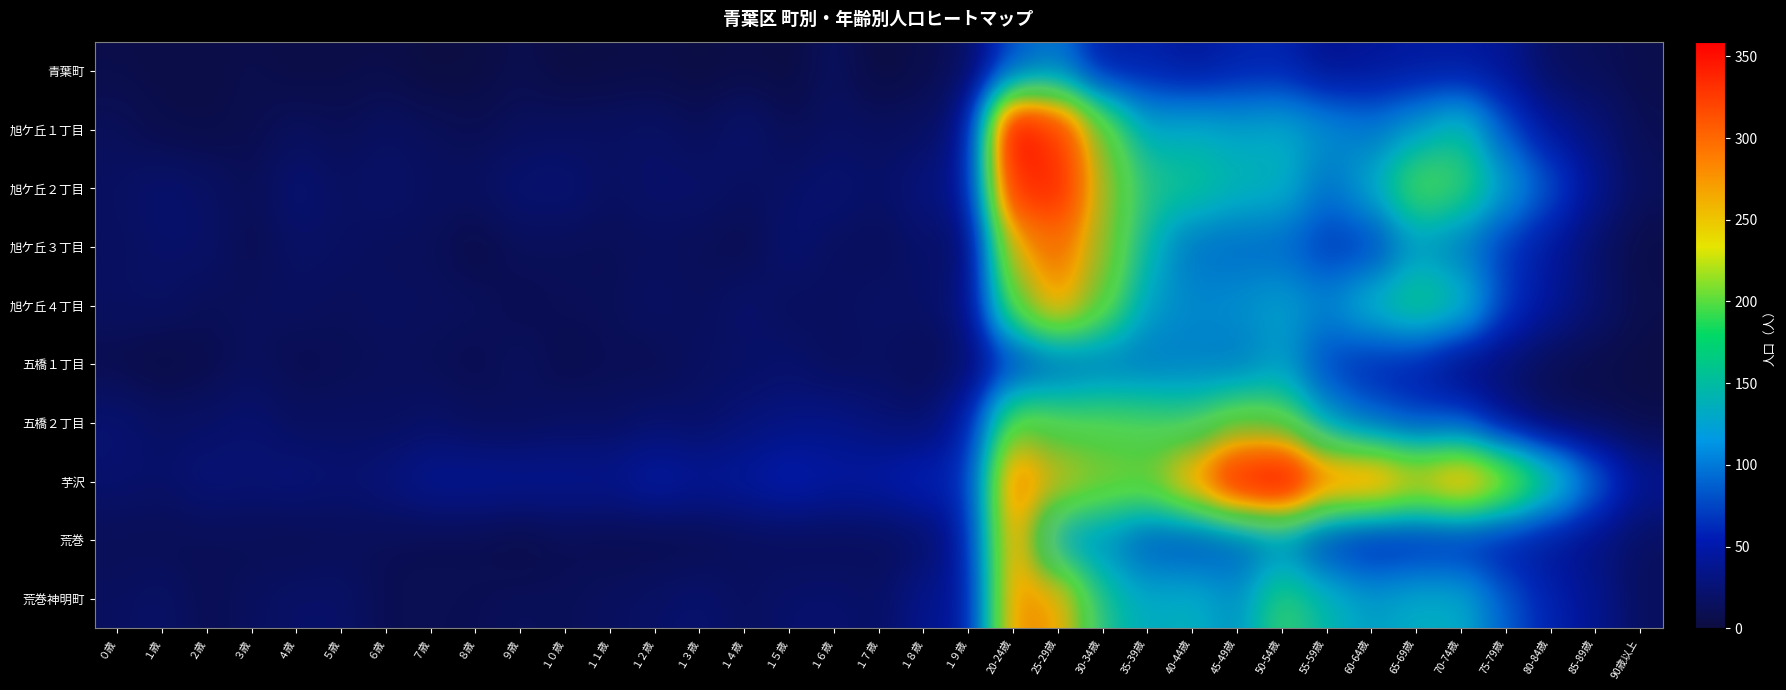

Which has a higher value, １２歳 or 40-44歳?

40-44歳